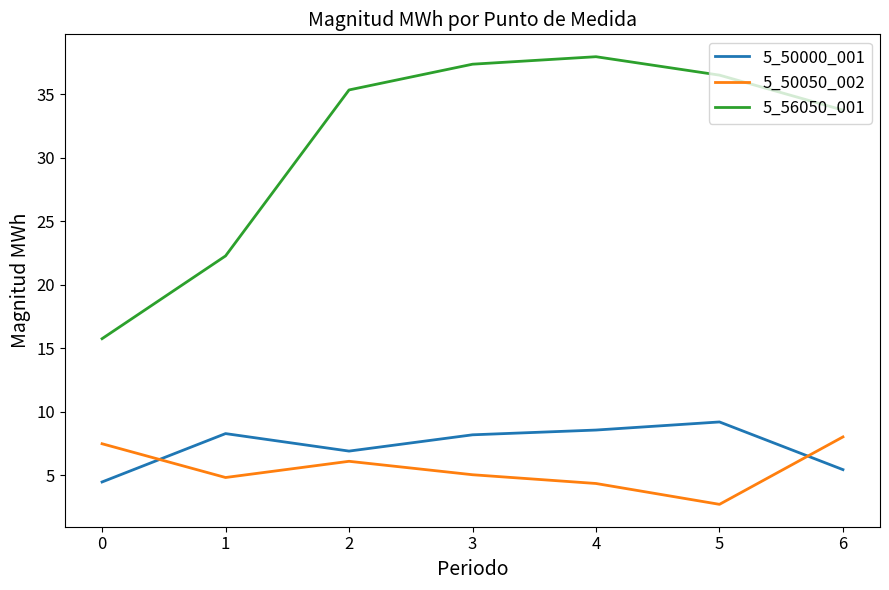

What is the sum of the 5_56050_001 values at 2 and 4?

73.3